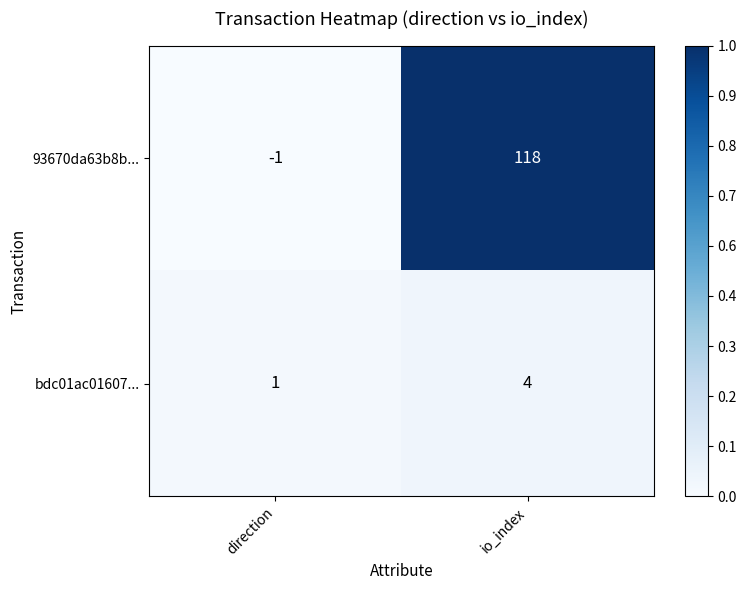

Where is 93670da63b8b... nearest to the value 58?

direction